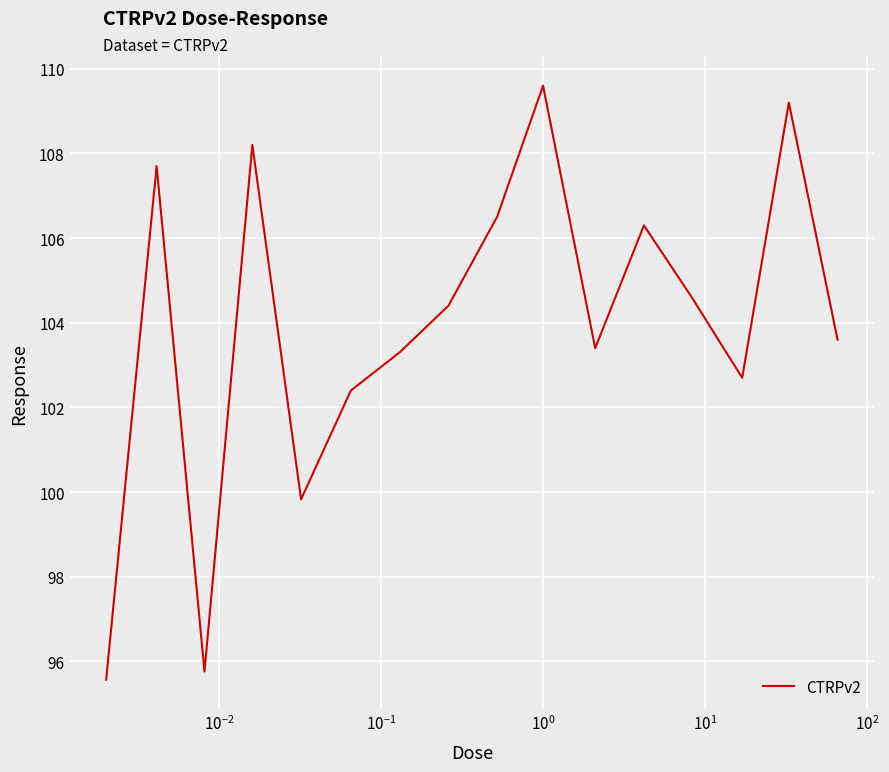

What is the smallest value displayed?

95.6